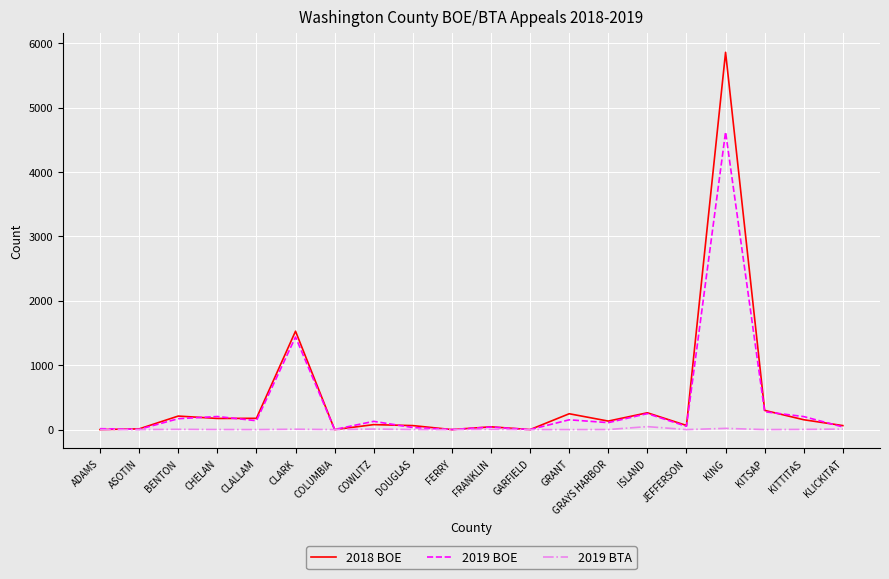

Which series has the largest range (max minus min)?

2018 BOE